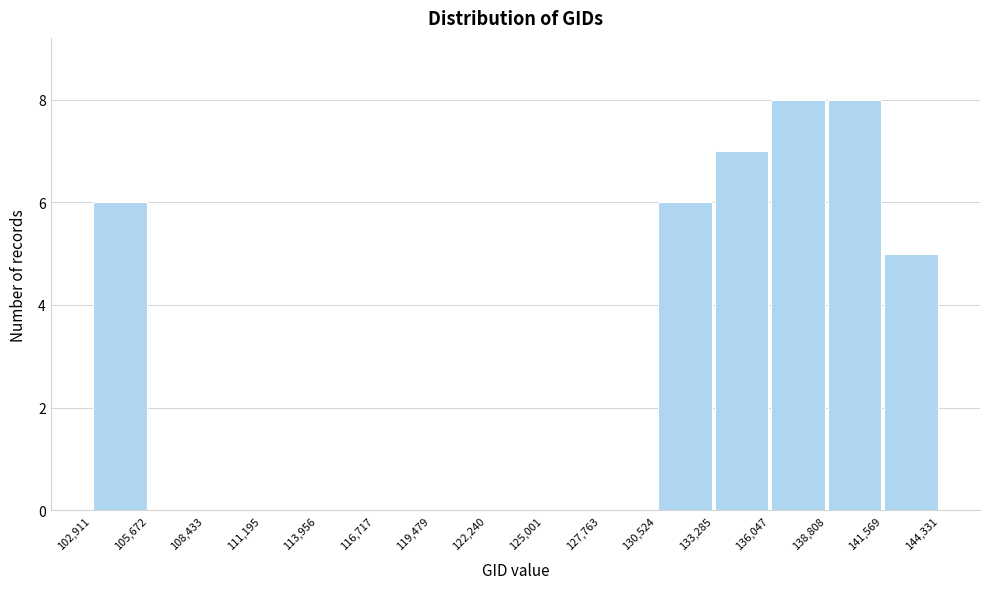

Reading left to right, list every bar in this chart as the range it spans on the x-axis followed by its height. The values are not printed on the chart, so give them approximately, as read against the axis.

102,911 to 105,672: 6
105,672 to 108,433: 0
108,433 to 111,195: 0
111,195 to 113,956: 0
113,956 to 116,717: 0
116,717 to 119,479: 0
119,479 to 122,240: 0
122,240 to 125,001: 0
125,001 to 127,763: 0
127,763 to 130,524: 0
130,524 to 133,285: 6
133,285 to 136,047: 7
136,047 to 138,808: 8
138,808 to 141,569: 8
141,569 to 144,331: 5